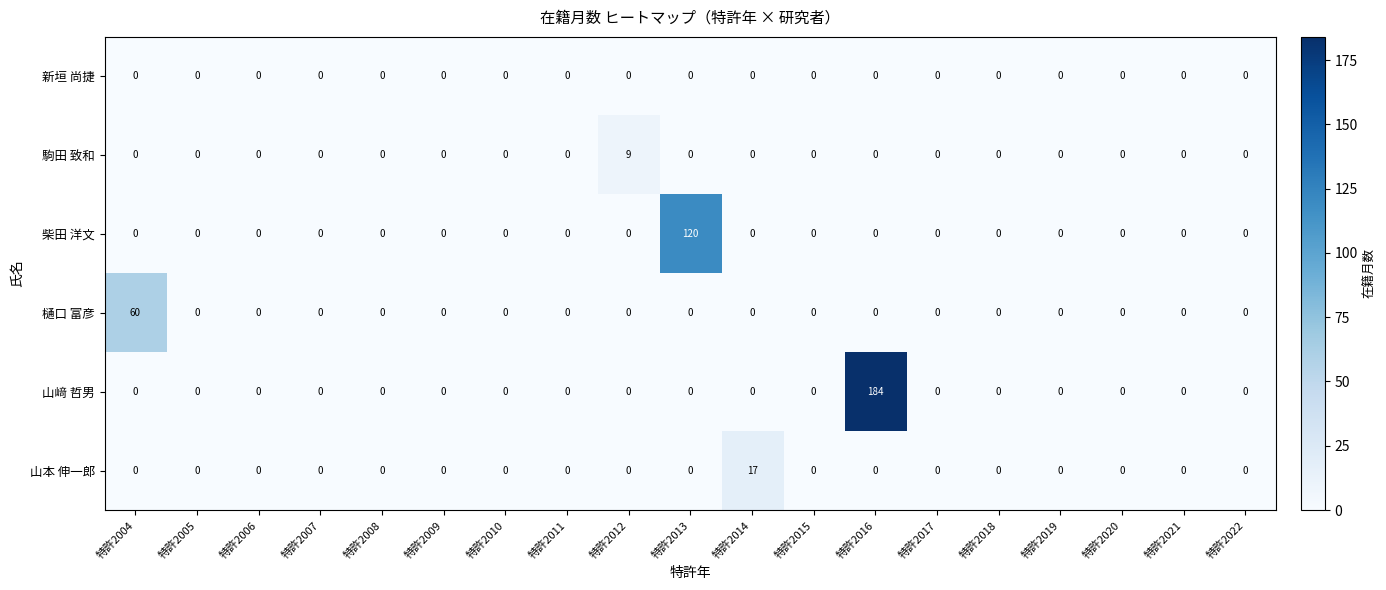

What is the total value across all series at 特許2016?

184